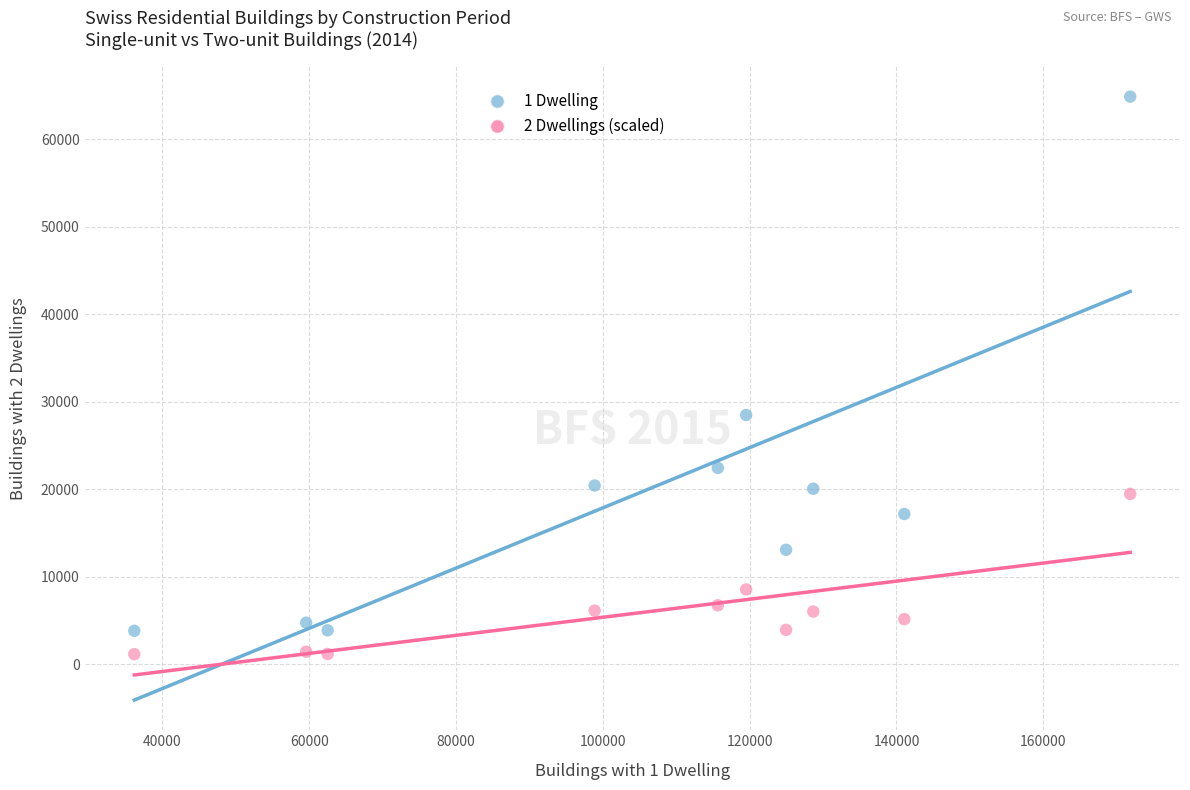

Across all series, what Y value is closest to 33007?

28482.0